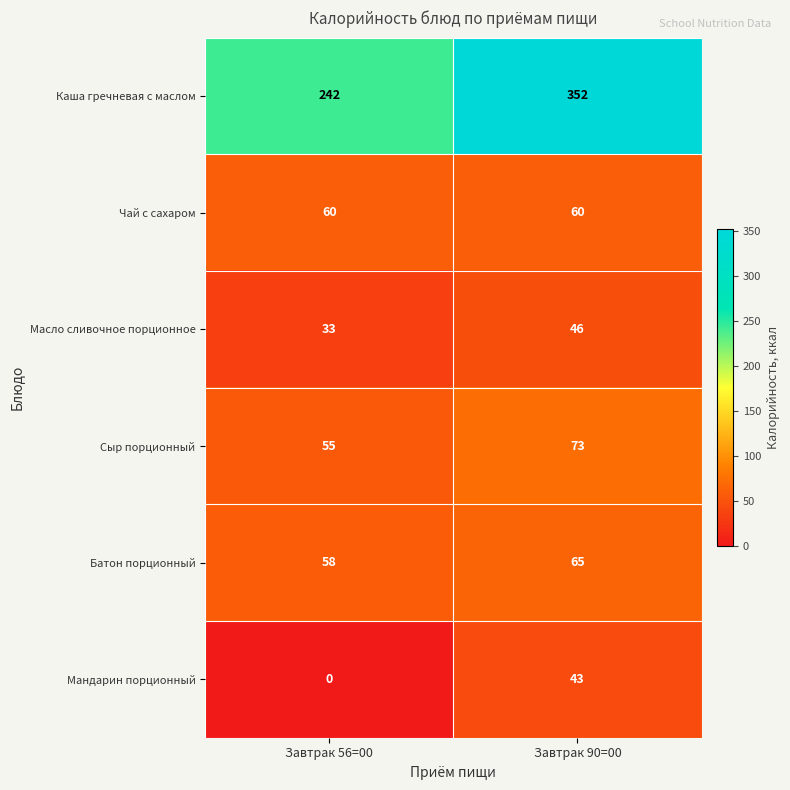

Is it true that Чай с сахаром equals 100 at Завтрак 90=00?

False